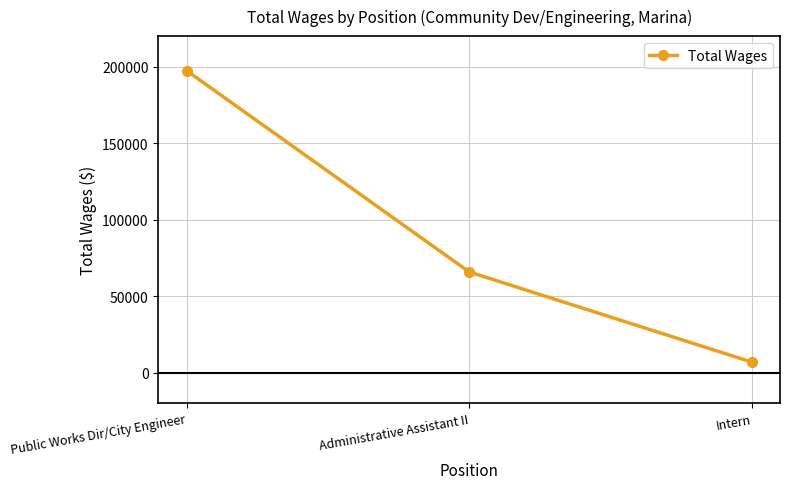

What is the sum of the values at Administrative Assistant II and Intern?

72675